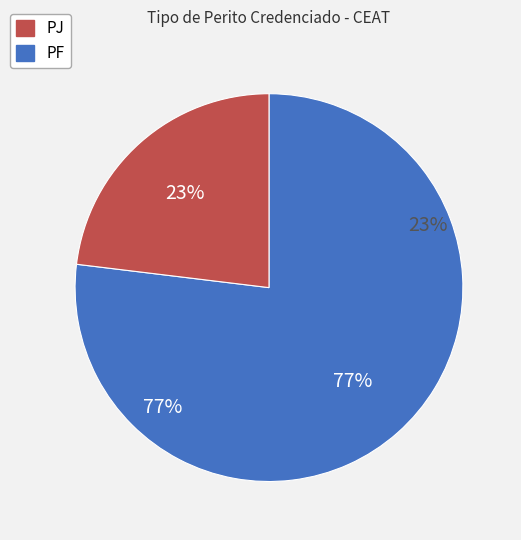

Which category accounts for the majority?

PF